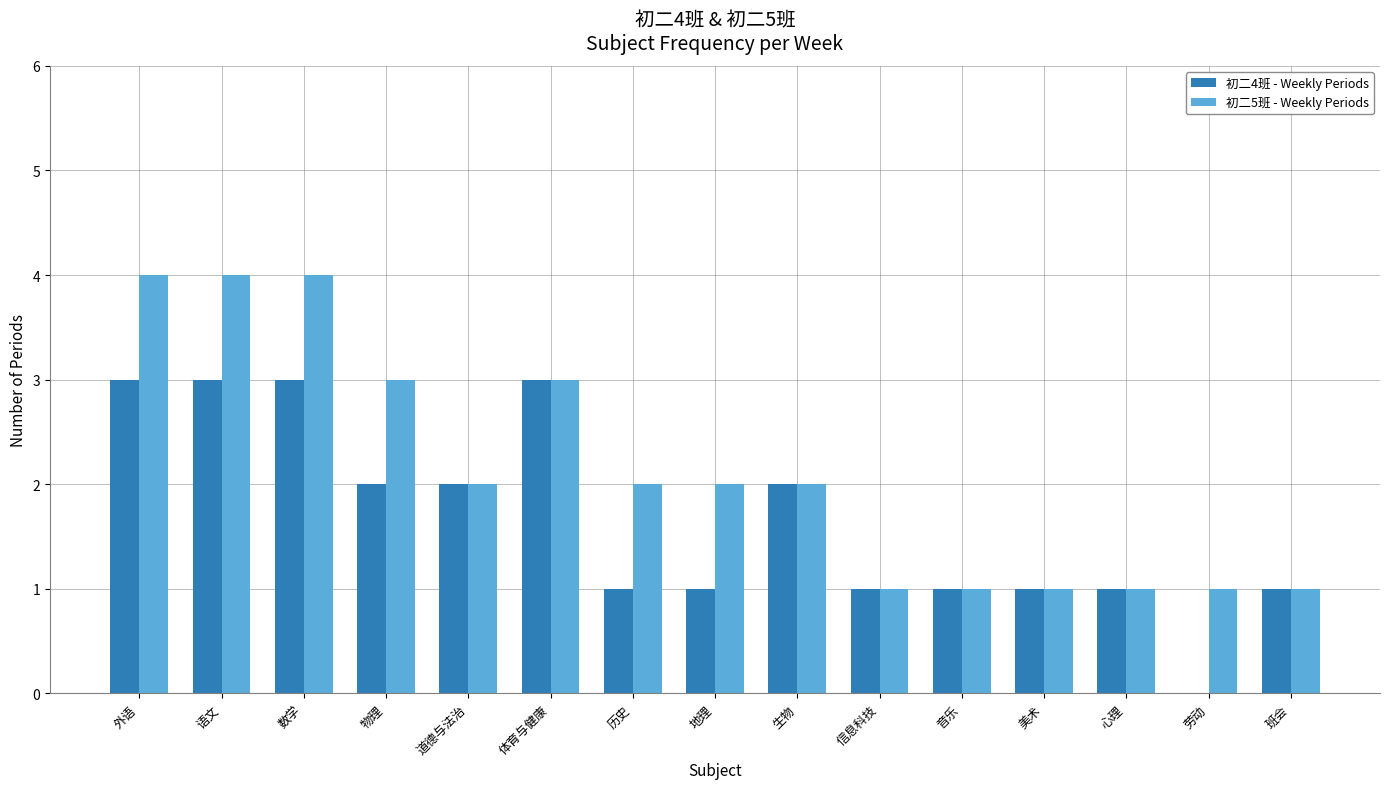

What is the greatest value displayed?

4